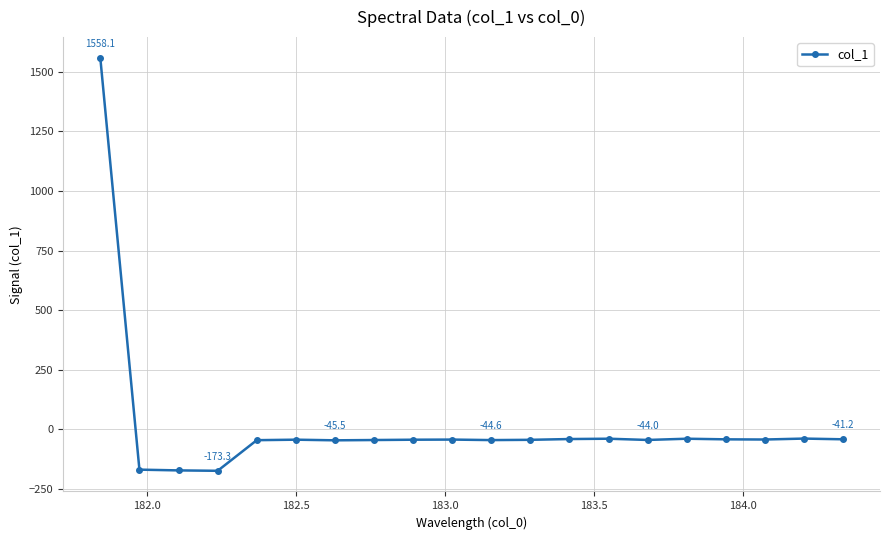

What is the value of the 3rd point from the left?

-171.6